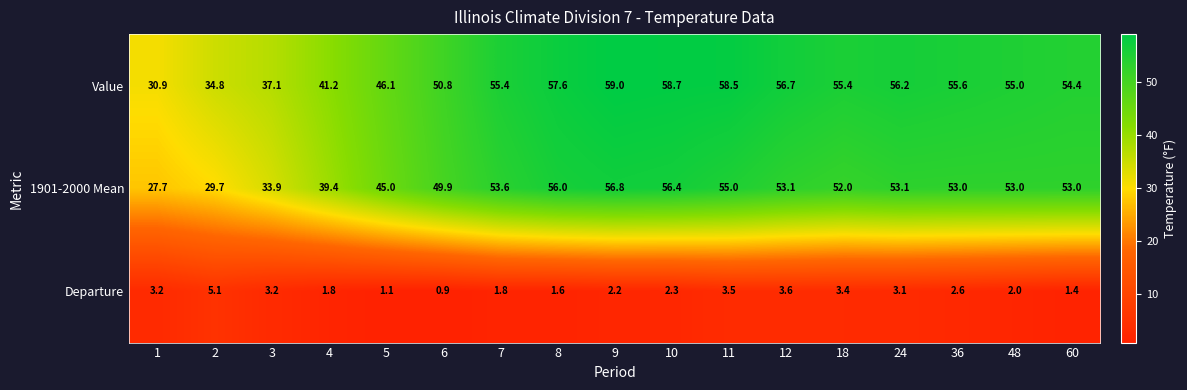

Which category has the lowest value across all series?

6